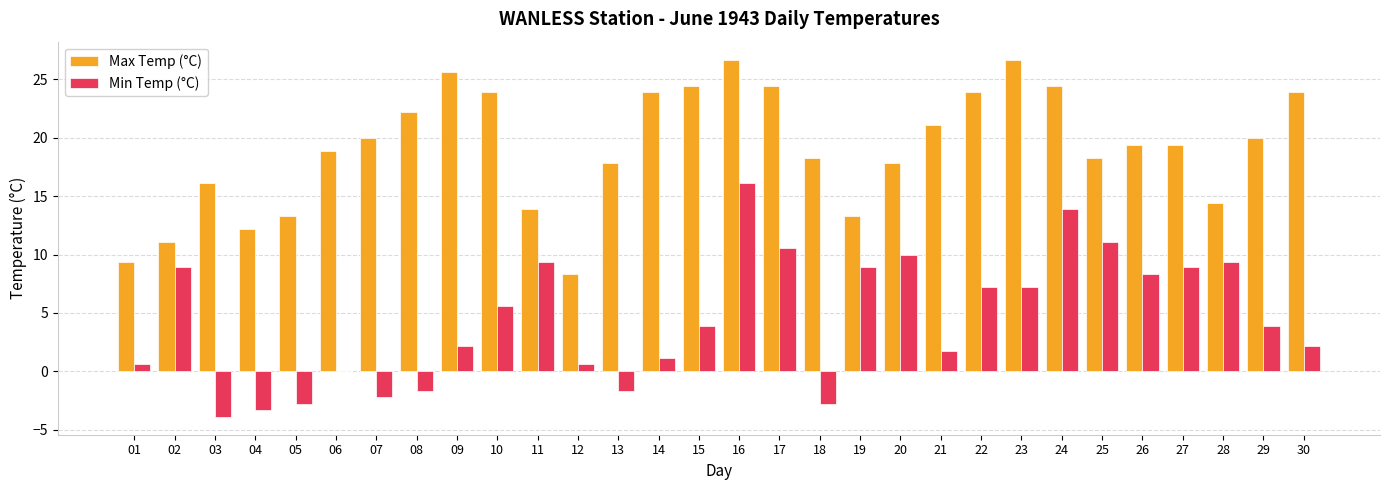

At which category is the sum across all series the highest?

16